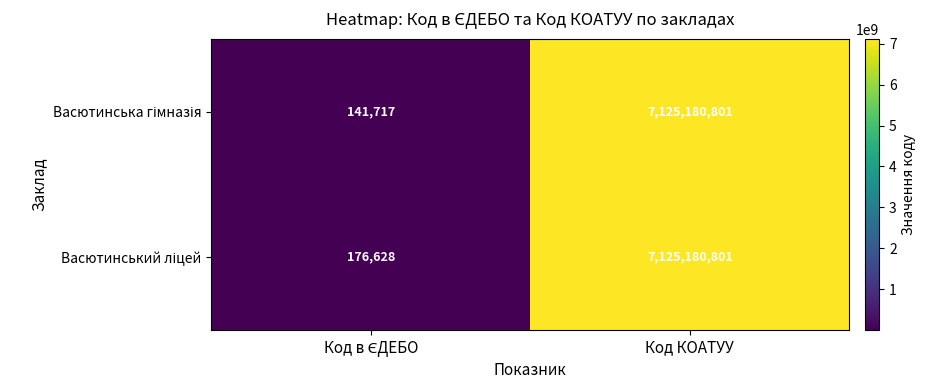

At which category does the chart reach its peak across all series?

Код КОАТУУ